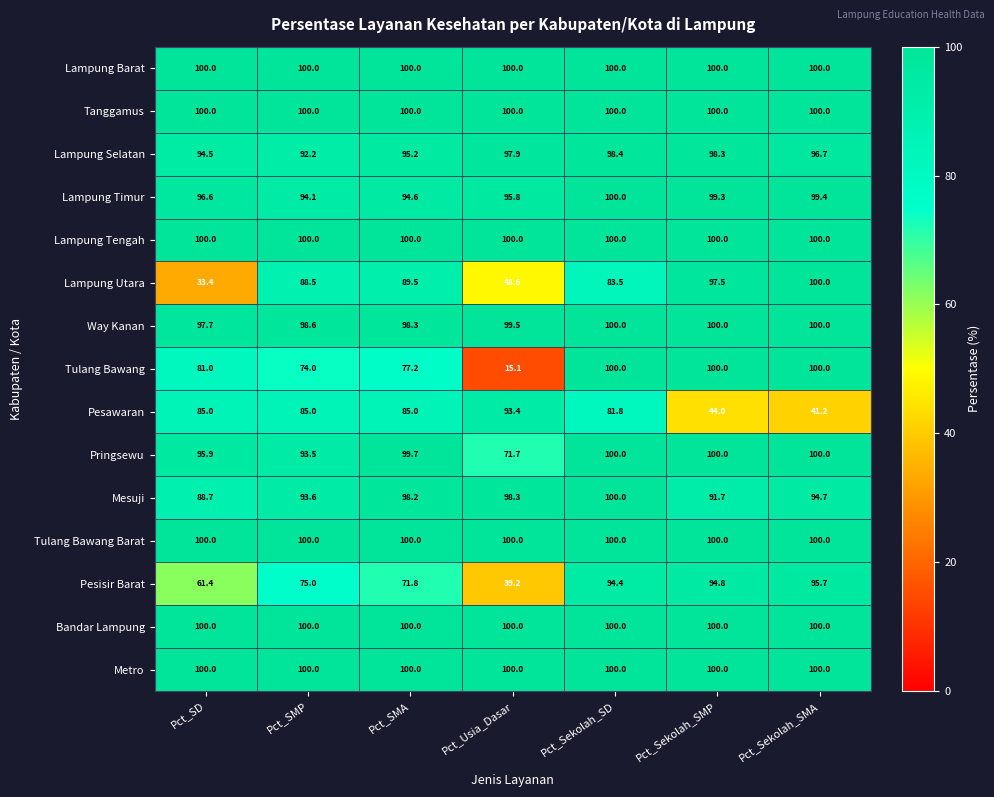

At which category is the sum across all series the highest?

Pct_Sekolah_SD